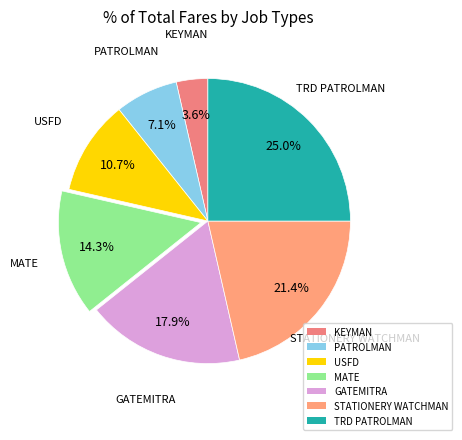

The MATE slice represents 14% of the pie. True or false?

True